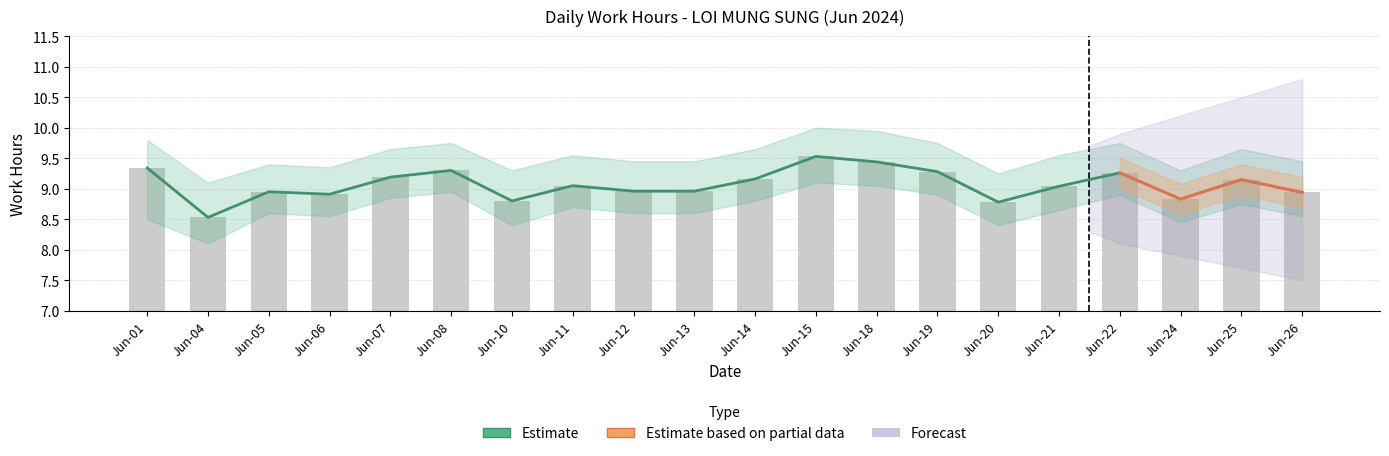

Approximately how many times larger is the value at Jun-18 compared to Jun-26?

1.1